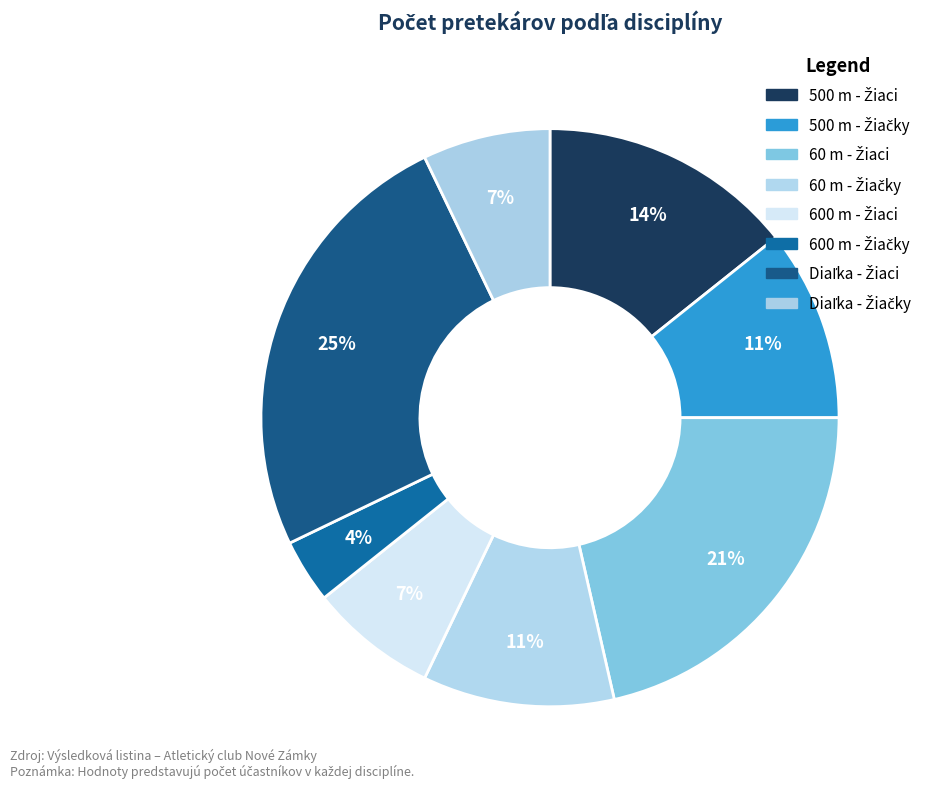

Count the number of slices in the pie.

8